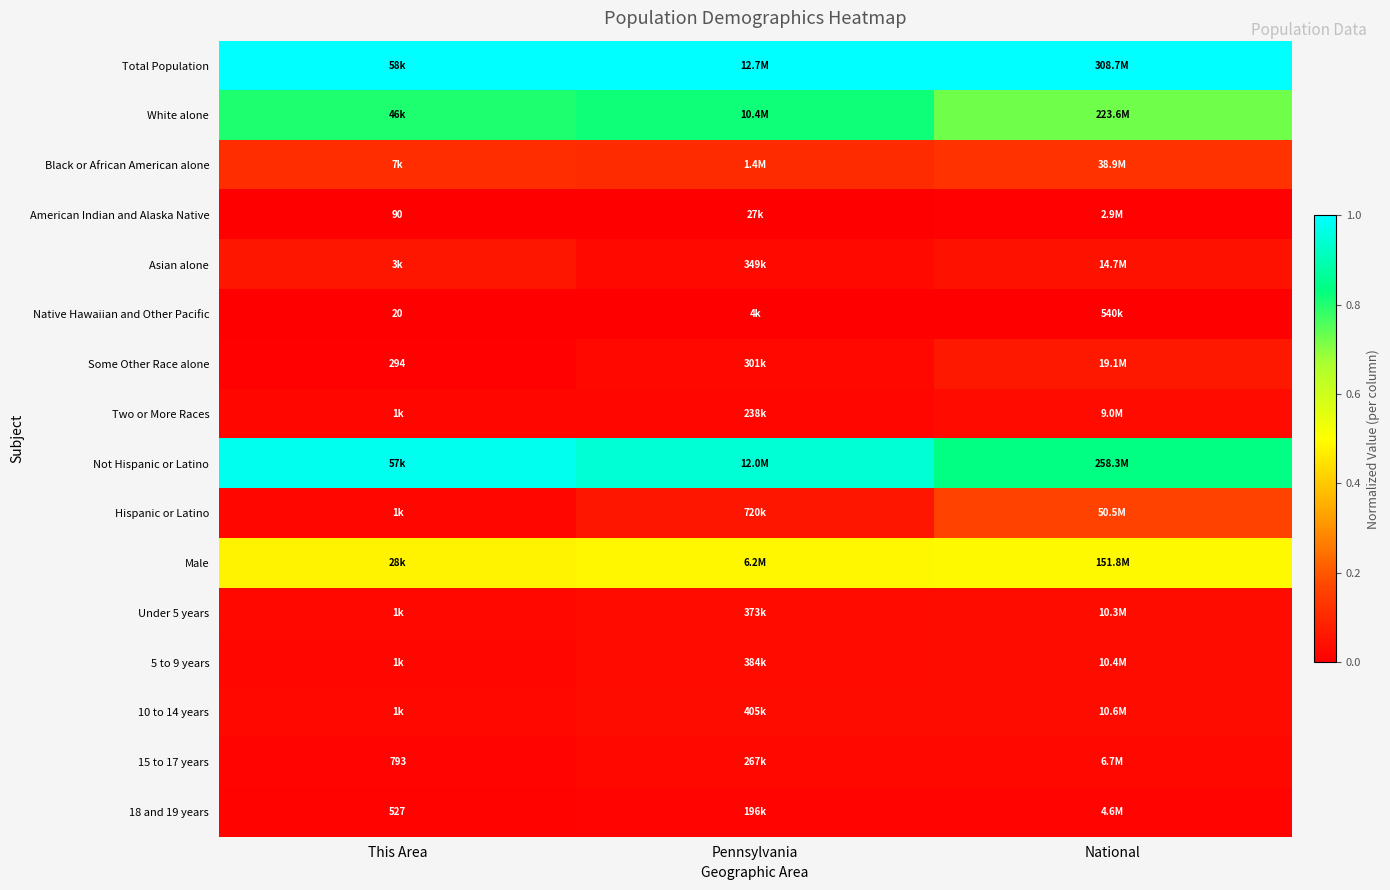

At This Area, list the series in order from largest to smallest.

Total Population, Not Hispanic or Latino, White alone, Male, Black or African American alone, Asian alone, Under 5 years, 10 to 14 years, Hispanic or Latino, 5 to 9 years, Two or More Races, 15 to 17 years, 18 and 19 years, Some Other Race alone, American Indian and Alaska Native, Native Hawaiian and Other Pacific